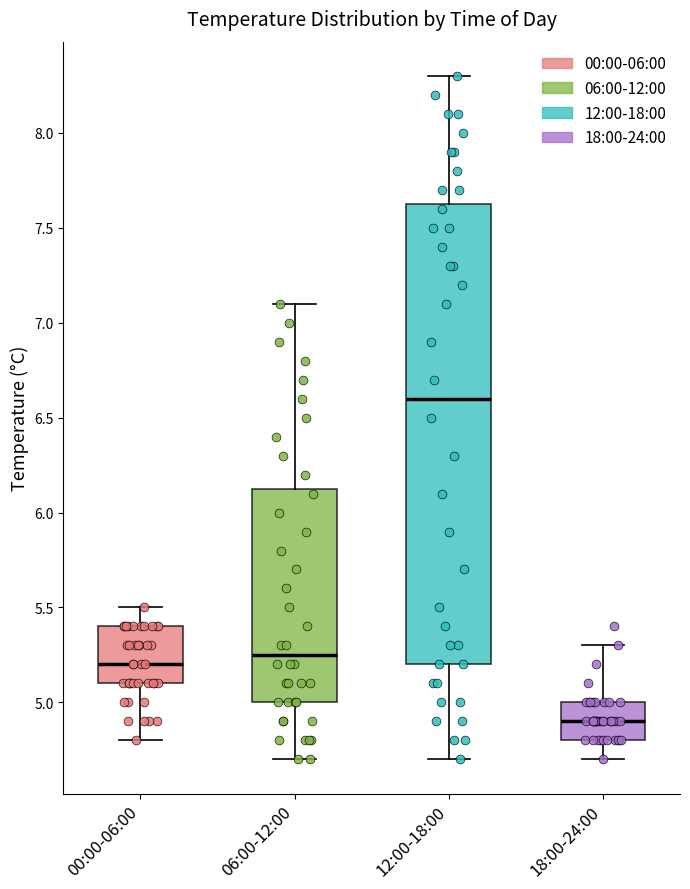

Which box is the tallest, from its lower edge to its upper edge?

12:00-18:00